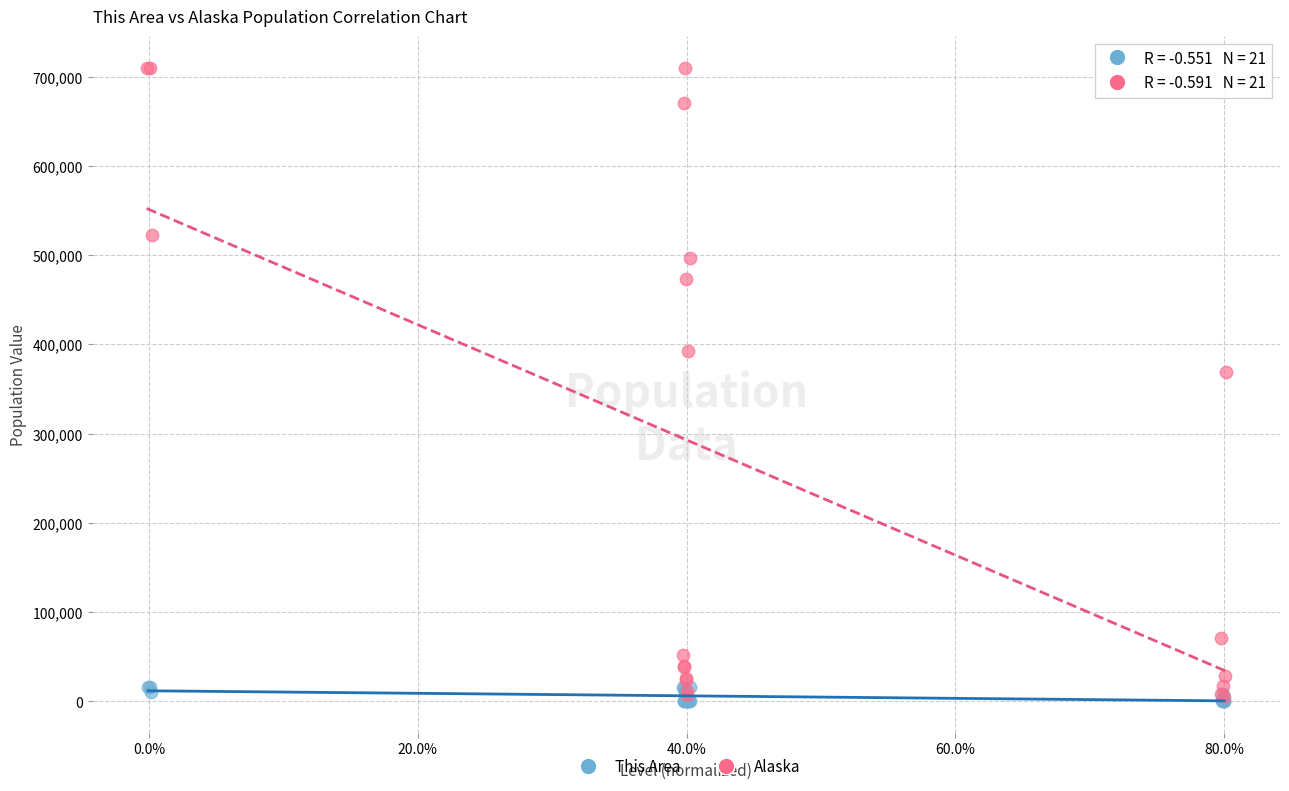

Which series reaches the maximum Y coordinate?

Alaska